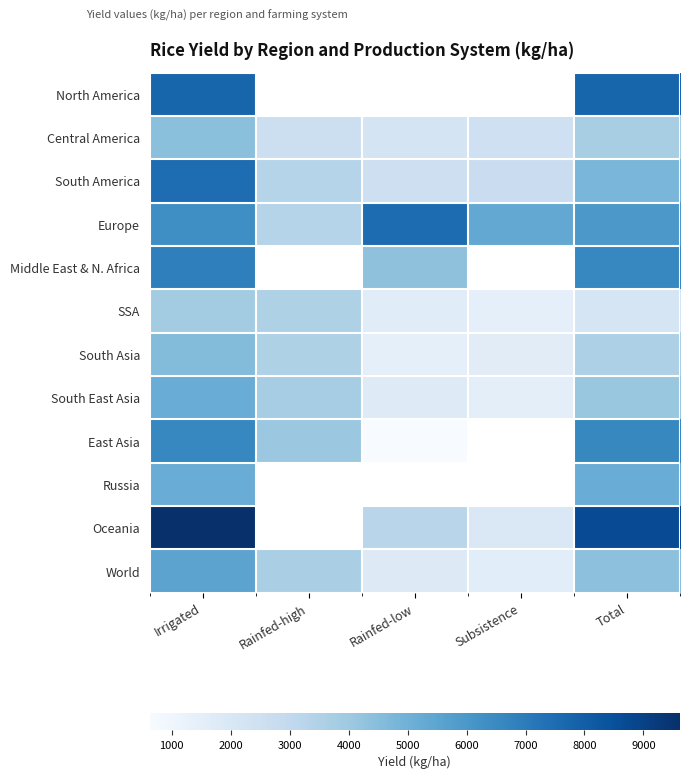

How many values in the South East Asia series are below 3774?

2